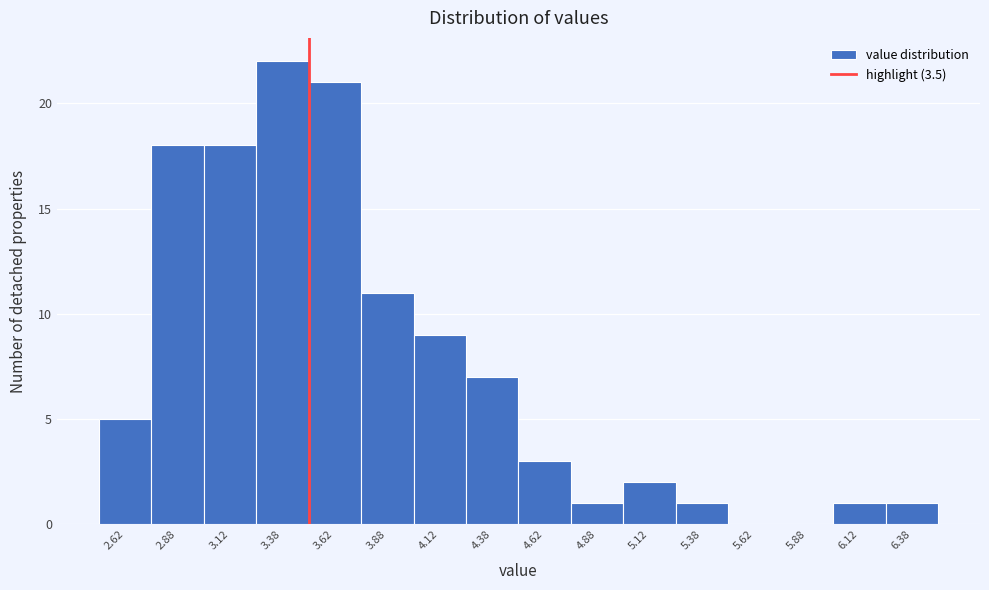

Reading left to right, list every bar in this chart as the range it spans on the x-axis followed by its height. The values are not printed on the chart, so give them approximately, as read against the axis.

2.50 to 2.75: 5
2.75 to 3.00: 18
3.00 to 3.25: 18
3.25 to 3.50: 22
3.50 to 3.75: 21
3.75 to 4.00: 11
4.00 to 4.25: 9
4.25 to 4.50: 7
4.50 to 4.75: 3
4.75 to 5.00: 1
5.00 to 5.25: 2
5.25 to 5.50: 1
5.50 to 5.75: 0
5.75 to 6.00: 0
6.00 to 6.25: 1
6.25 to 6.50: 1